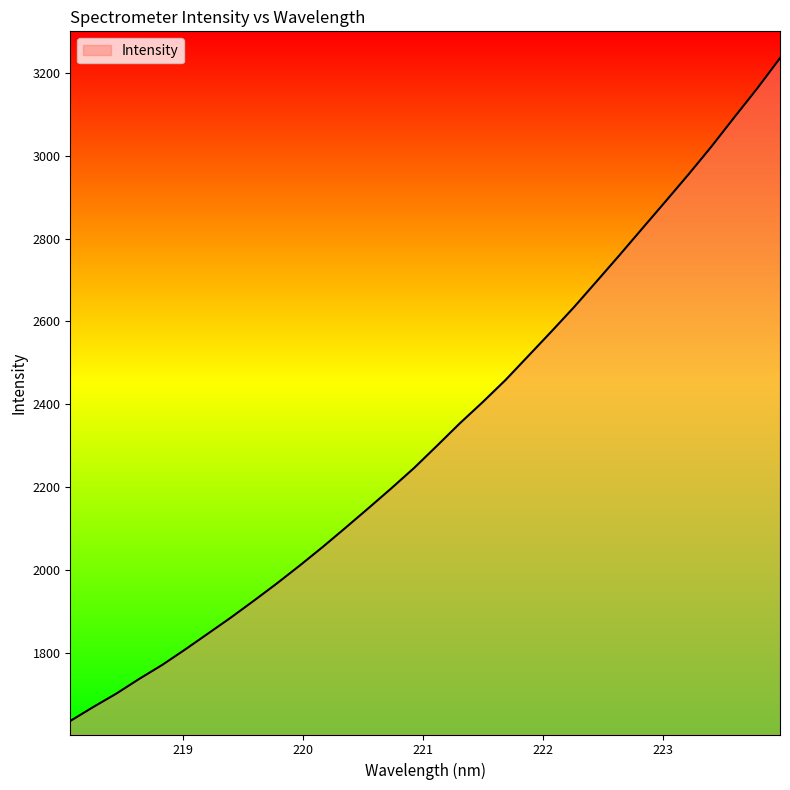

What is the difference between the maximum and minimum values?

1600.4